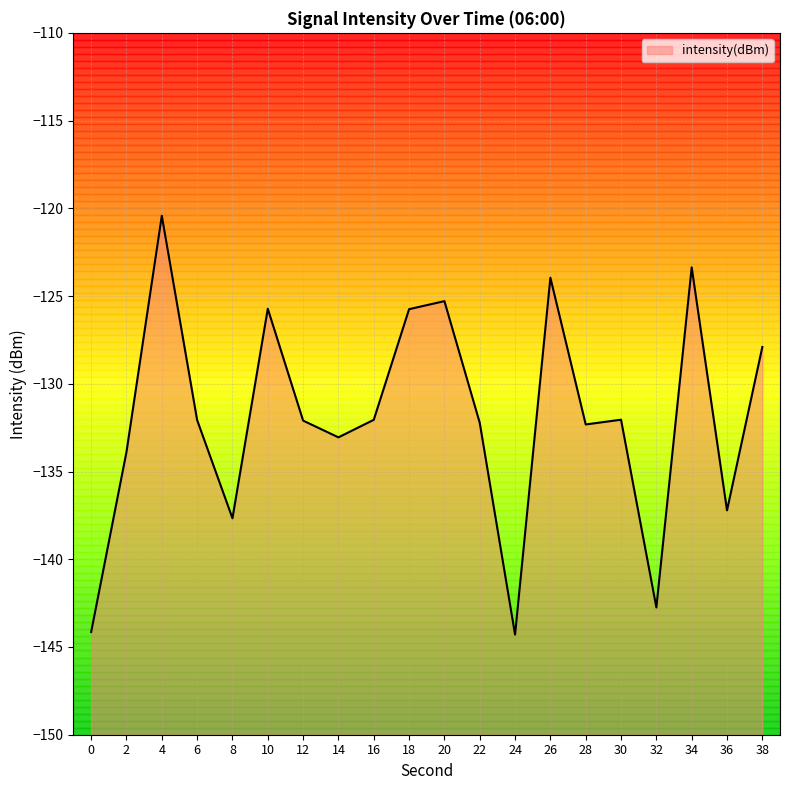

List the labels in order of value, smallest first.

24, 0, 32, 8, 36, 2, 14, 28, 22, 12, 6, 16, 30, 38, 18, 10, 20, 26, 34, 4